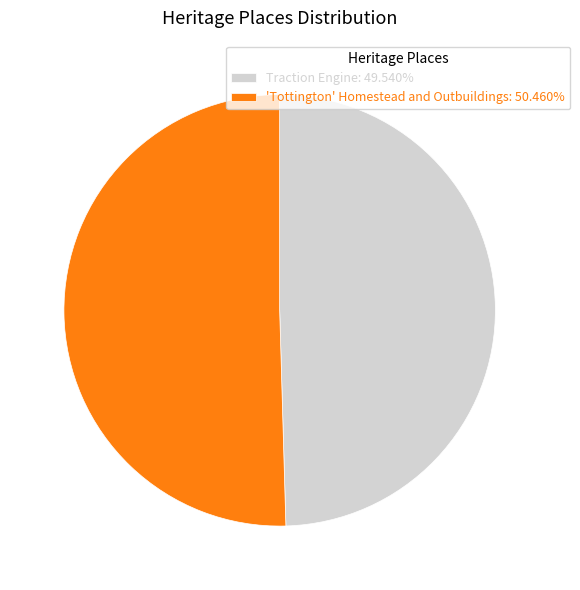

Which has a higher value, Traction Engine or 'Tottington' Homestead and Outbuildings?

'Tottington' Homestead and Outbuildings